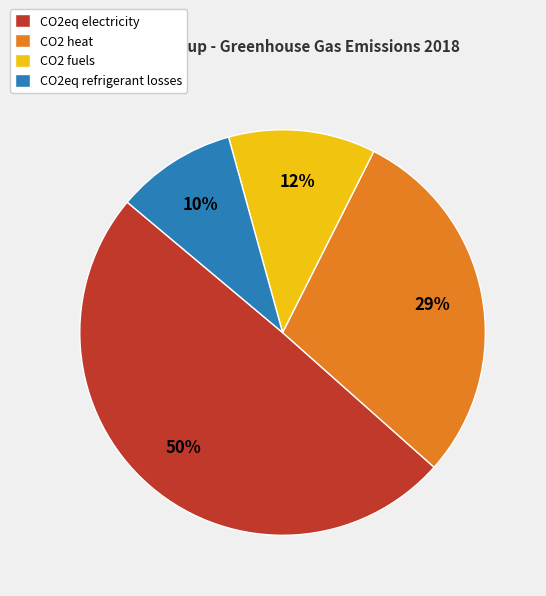

To the nearest percent, what is the average slice percentage?

25%